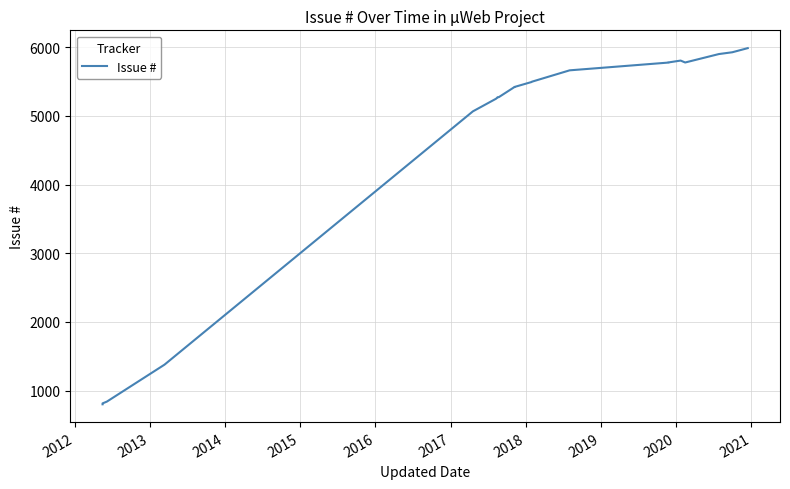

How many distinct data groups are displayed?

1